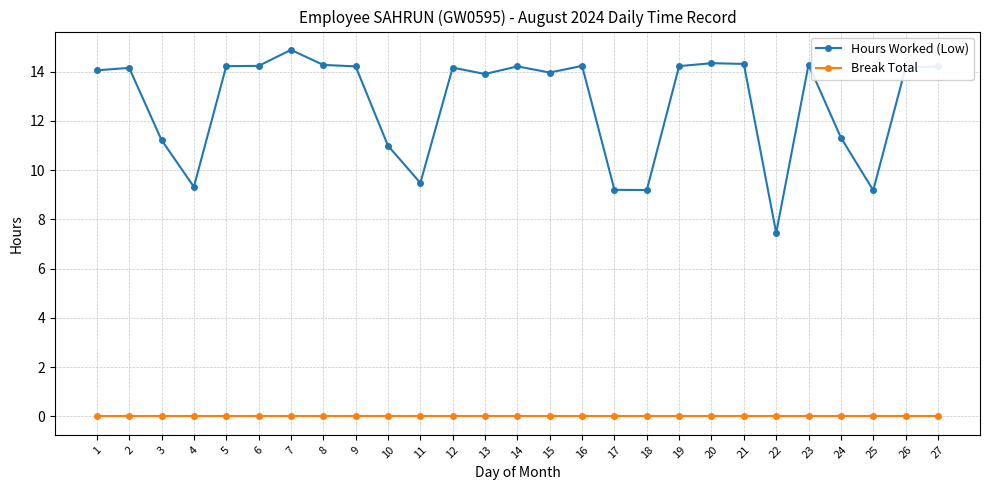

Which series has the largest range (max minus min)?

Hours Worked (Low)